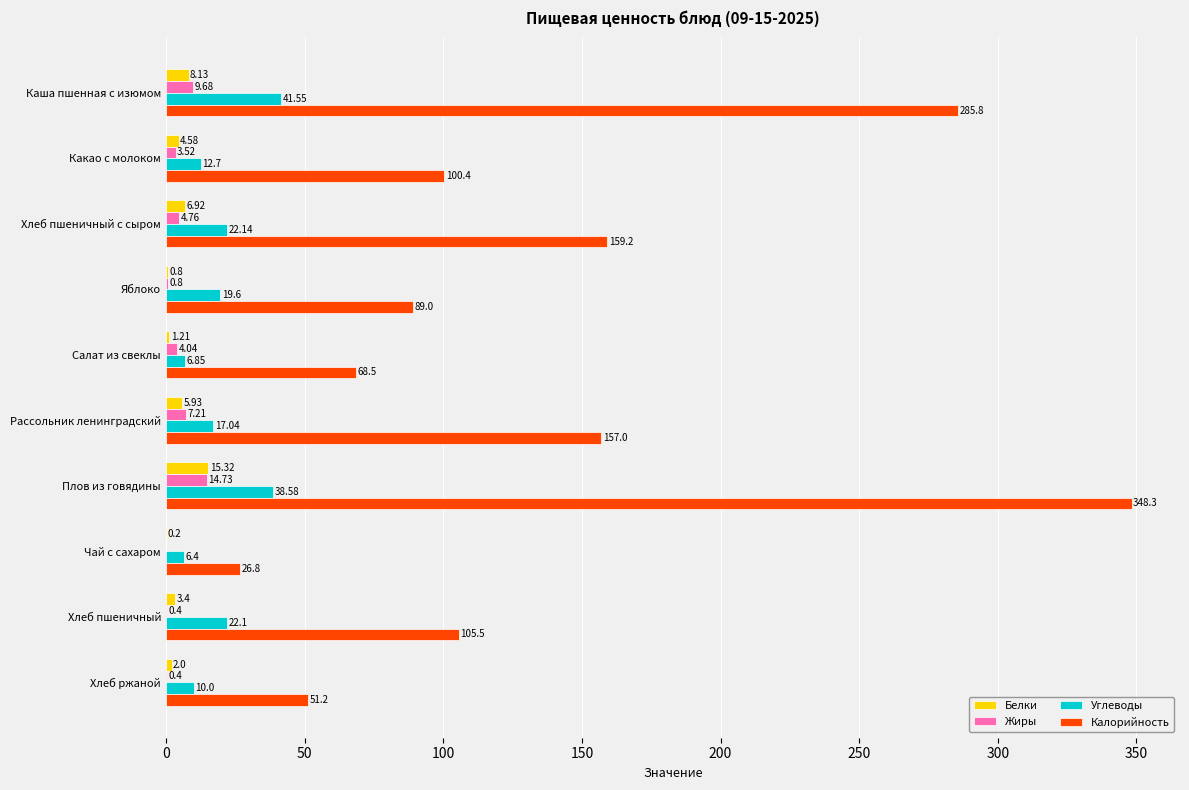

Which category has the highest value in the Калорийность series?

Плов из говядины